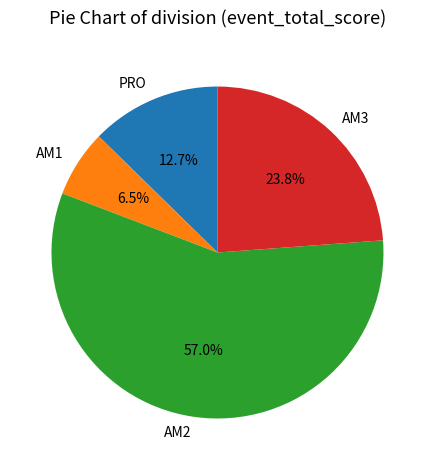

What is the largest slice in the pie chart?

AM2